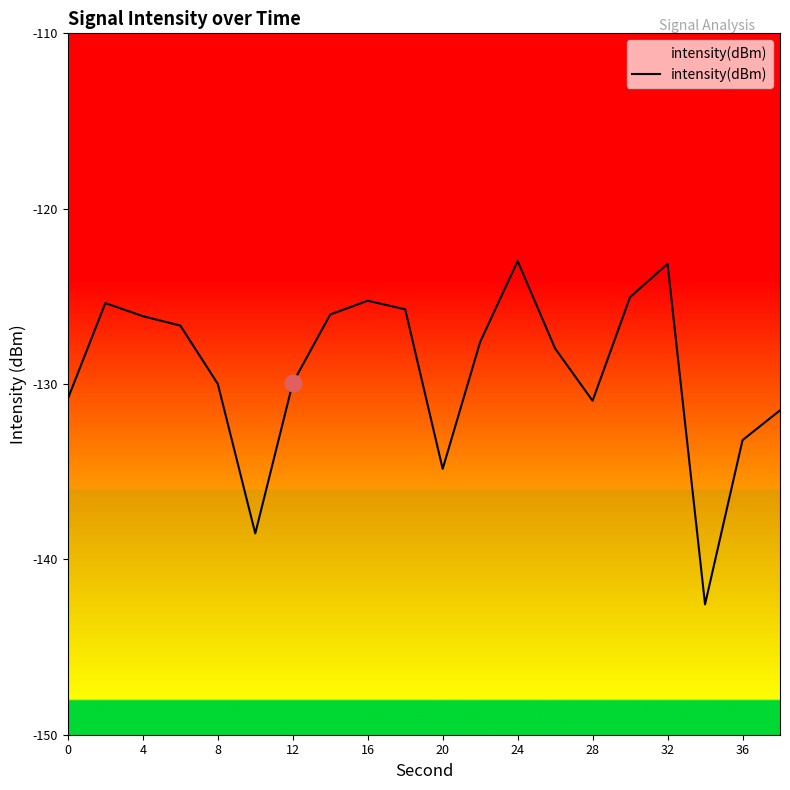

Is it true that the value at 16 is -125.2?

True